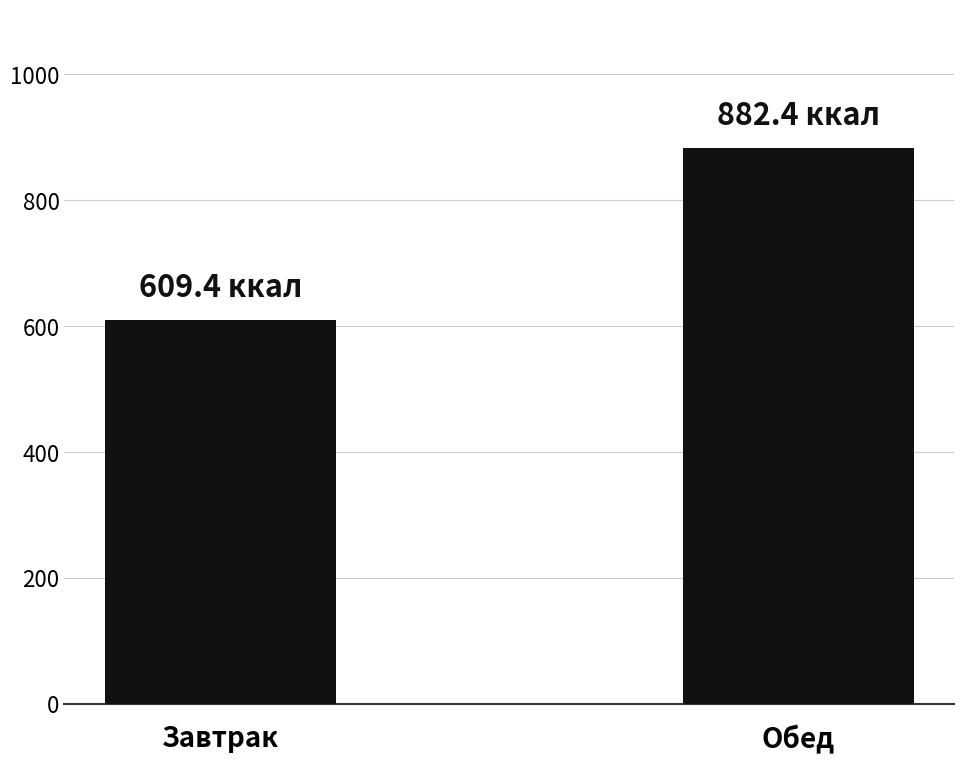

Does the chart contain stacked bars?

No